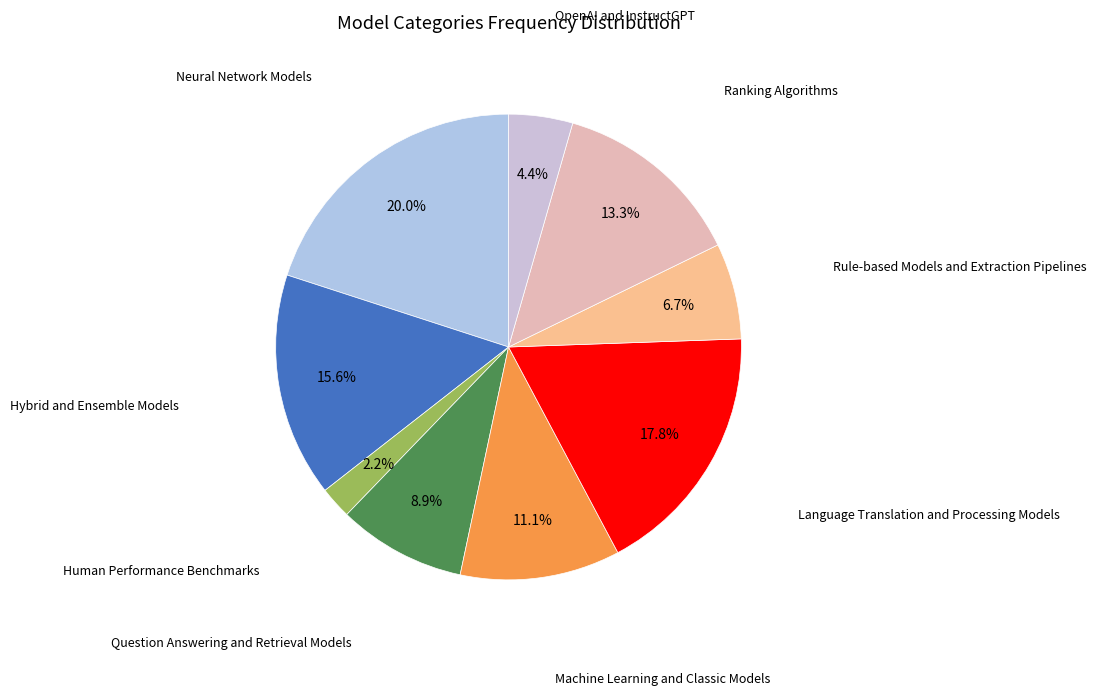

Rank the categories by value from lowest to highest.

Human Performance Benchmarks, OpenAI and InstructGPT, Rule-based Models and Extraction Pipelines, Question Answering and Retrieval Models, Machine Learning and Classic Models, Ranking Algorithms, Hybrid and Ensemble Models, Language Translation and Processing Models, Neural Network Models